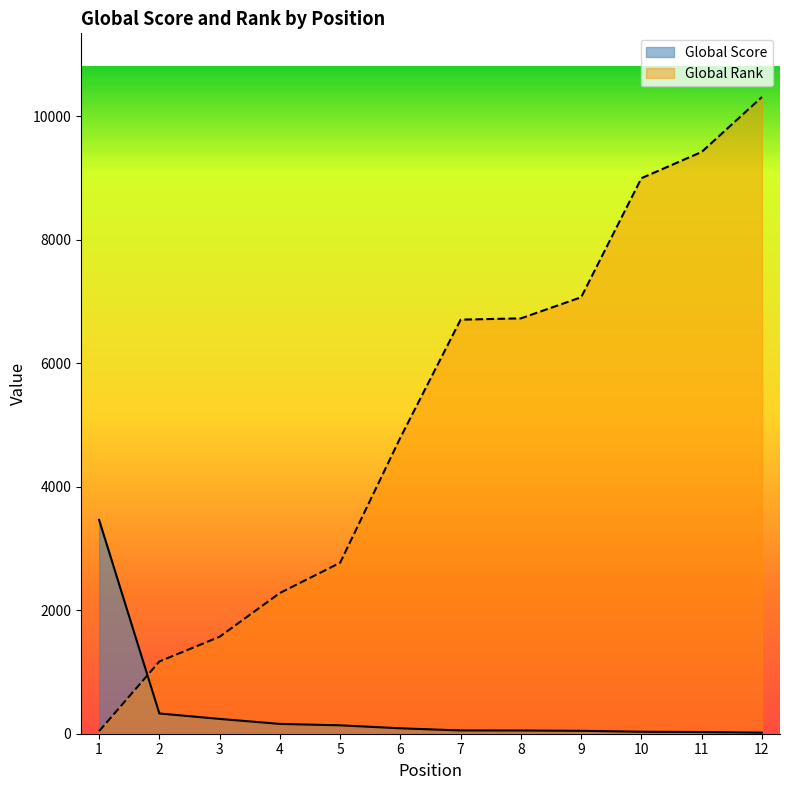

Is the value of Global Score at 11 greater than the value of Global Rank at 1?

No